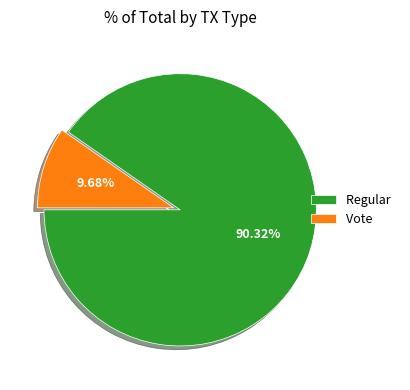

Which has a higher value, Vote or Regular?

Regular